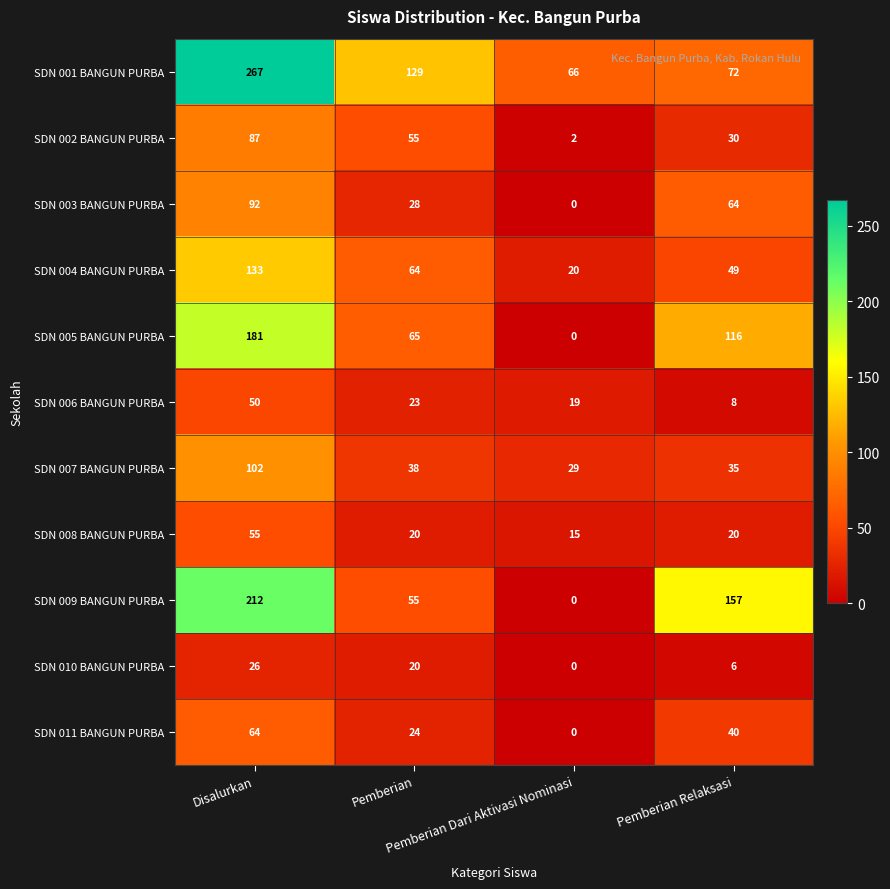

What is the sum of all SDN 003 BANGUN PURBA values?

184